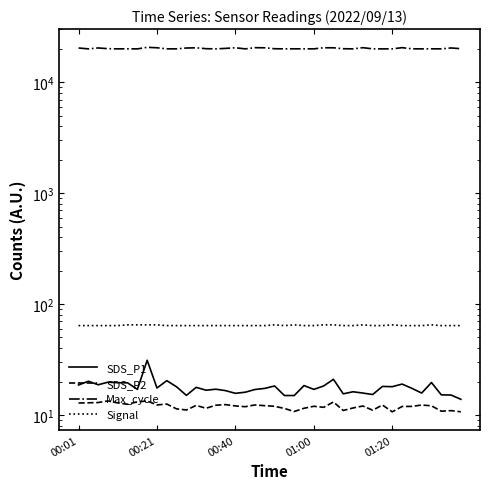

Rank the series at 01:20 from highest to lowest value.

Max_cycle, Signal, SDS_P1, SDS_P2